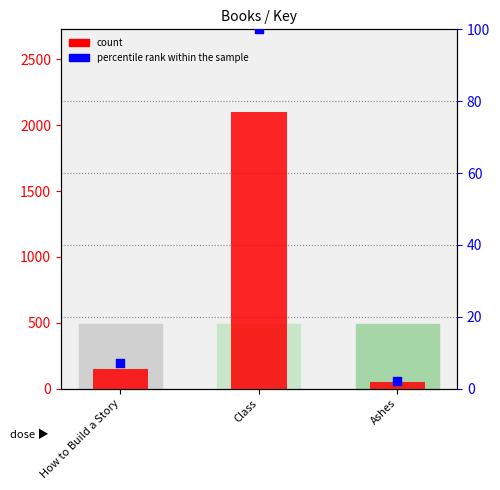

Which series contains the lowest Y value?

percentile rank within the sample